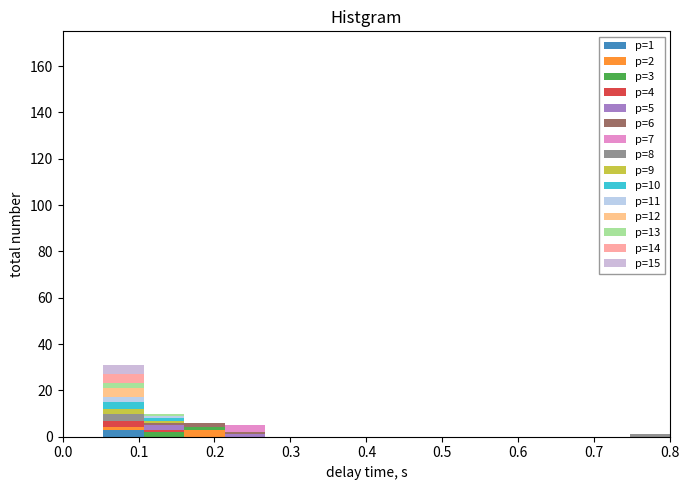

Which range on the x-axis has the tallest stacked bar (by total height)?

0.05 to 0.11